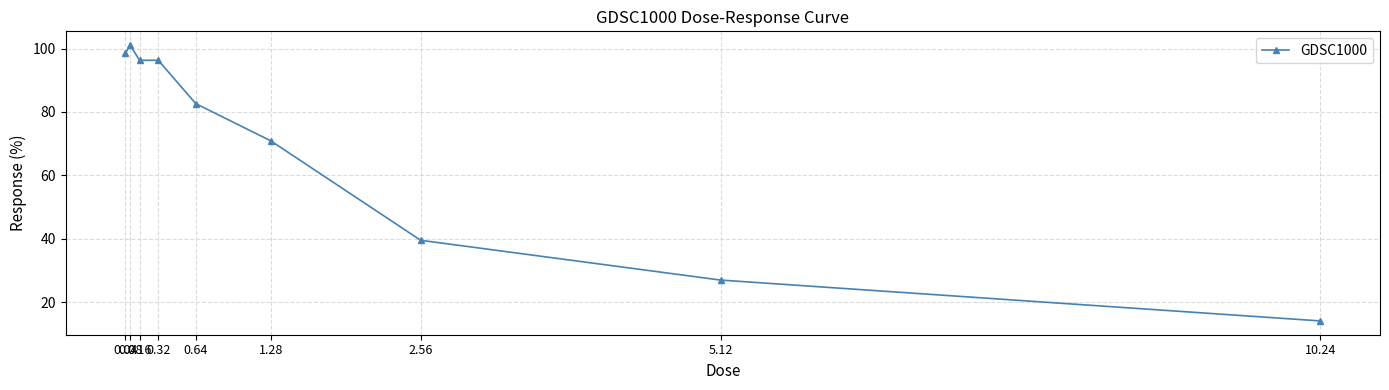

Between 10.24 and 0.32, which is larger?

0.32